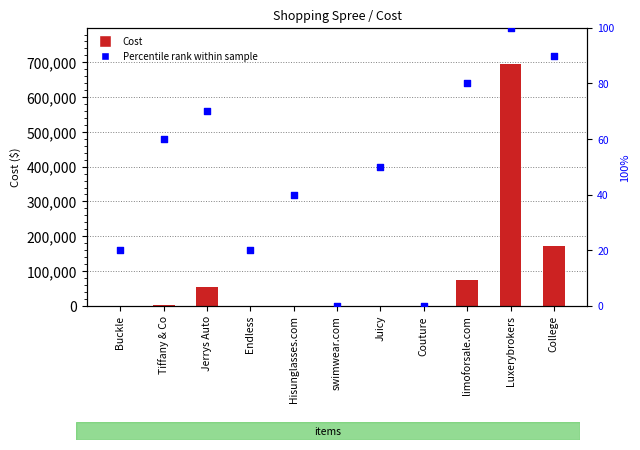

At which category is the sum across all series the highest?

Luxerybrokers